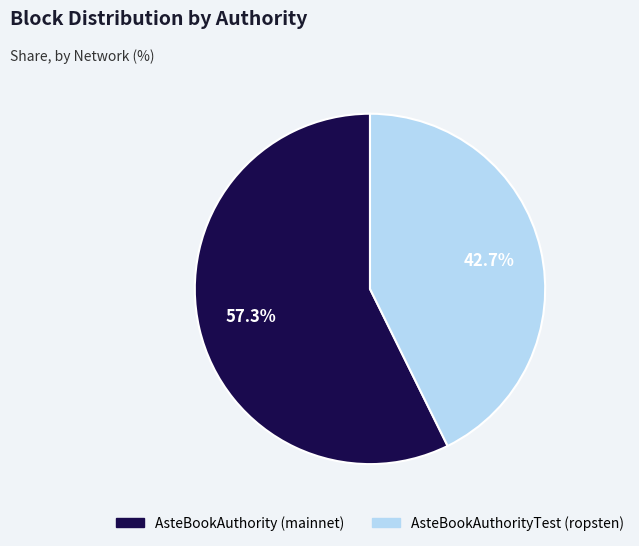

Does any single category account for the majority?

Yes